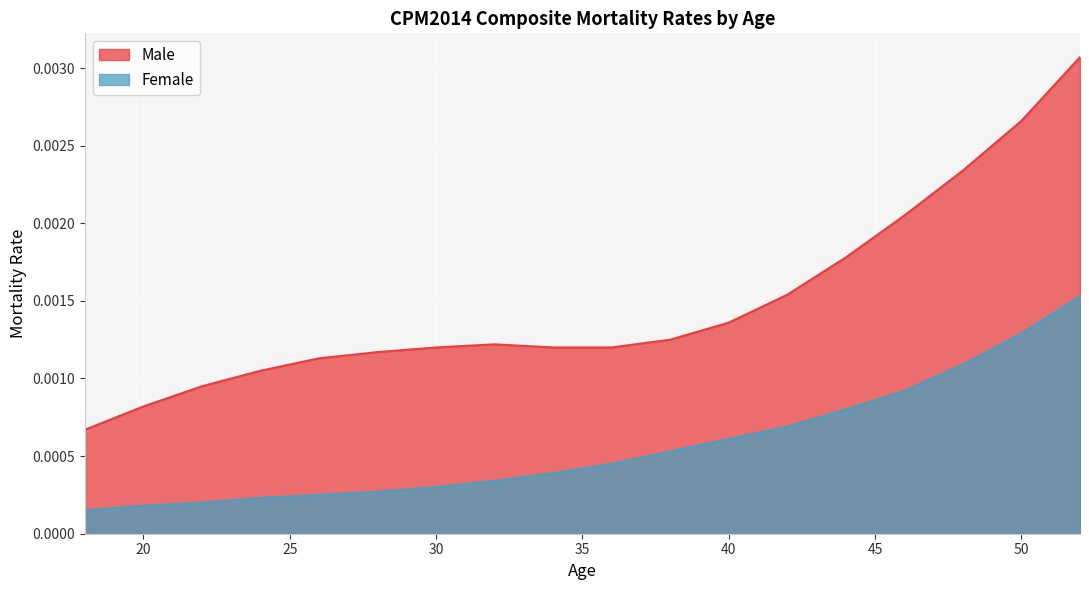

At which category does the chart reach its peak across all series?

52